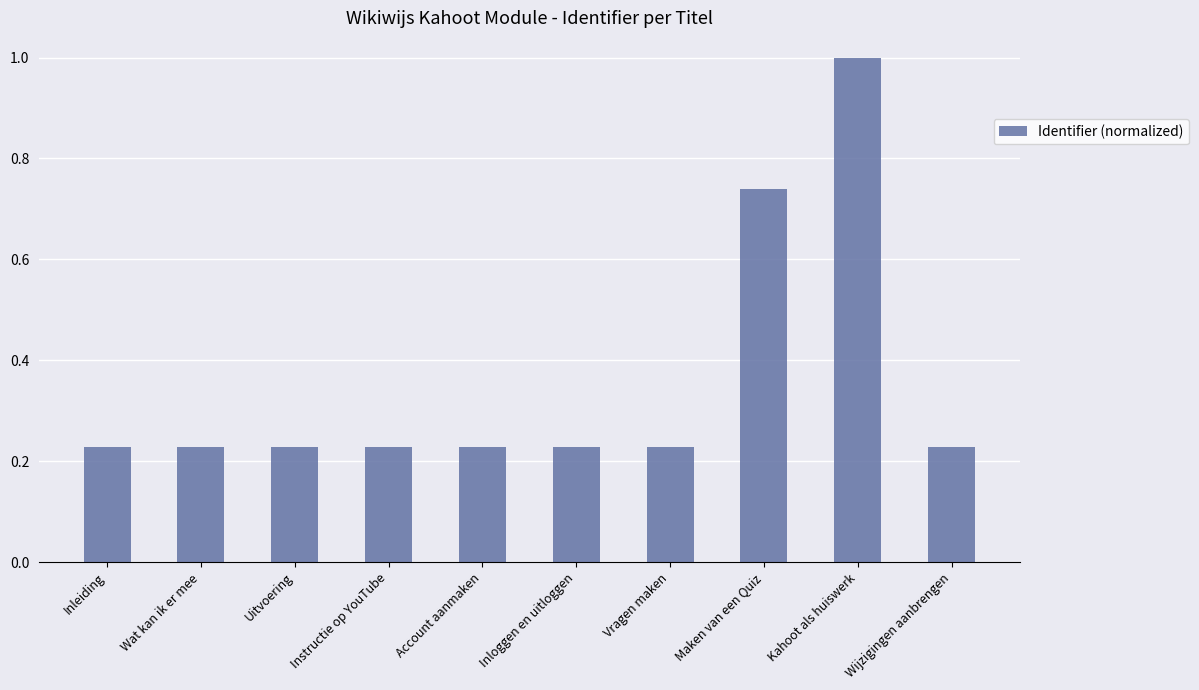

Does the chart contain stacked bars?

No